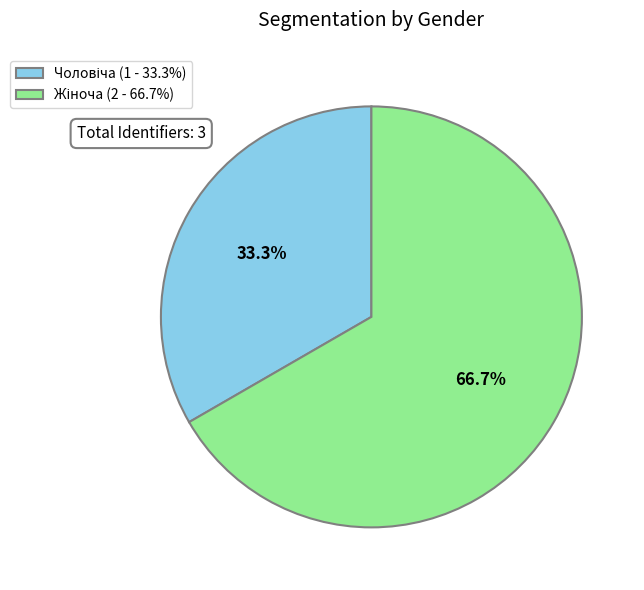

Is there a majority slice in this chart?

Yes